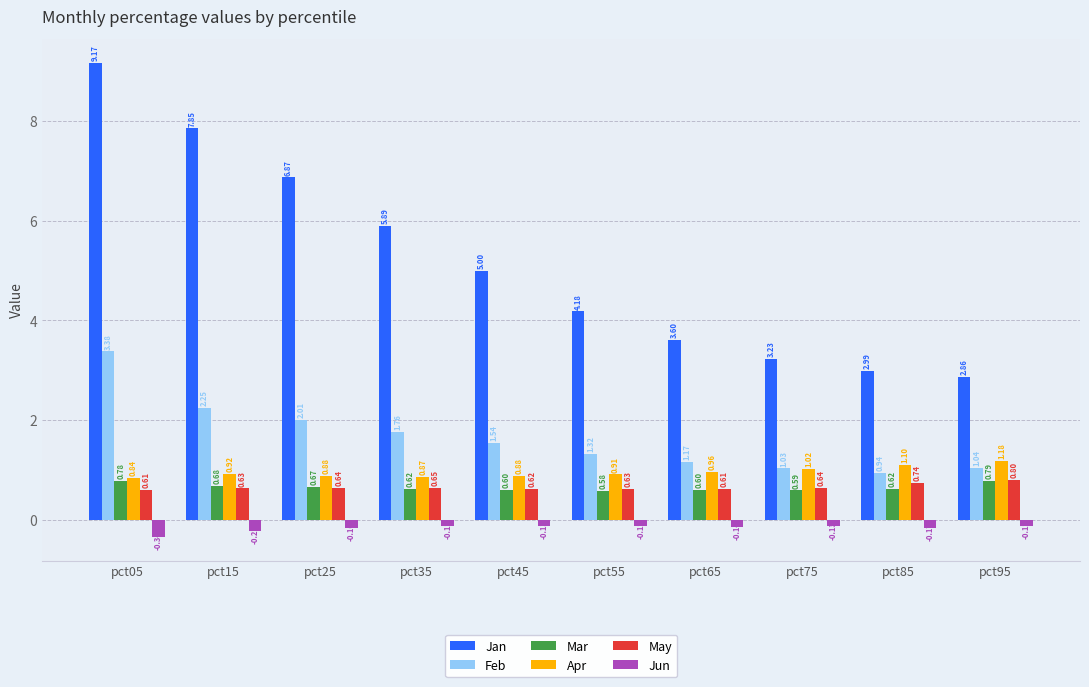

Rank the series at pct35 from highest to lowest value.

Jan, Feb, Apr, May, Mar, Jun